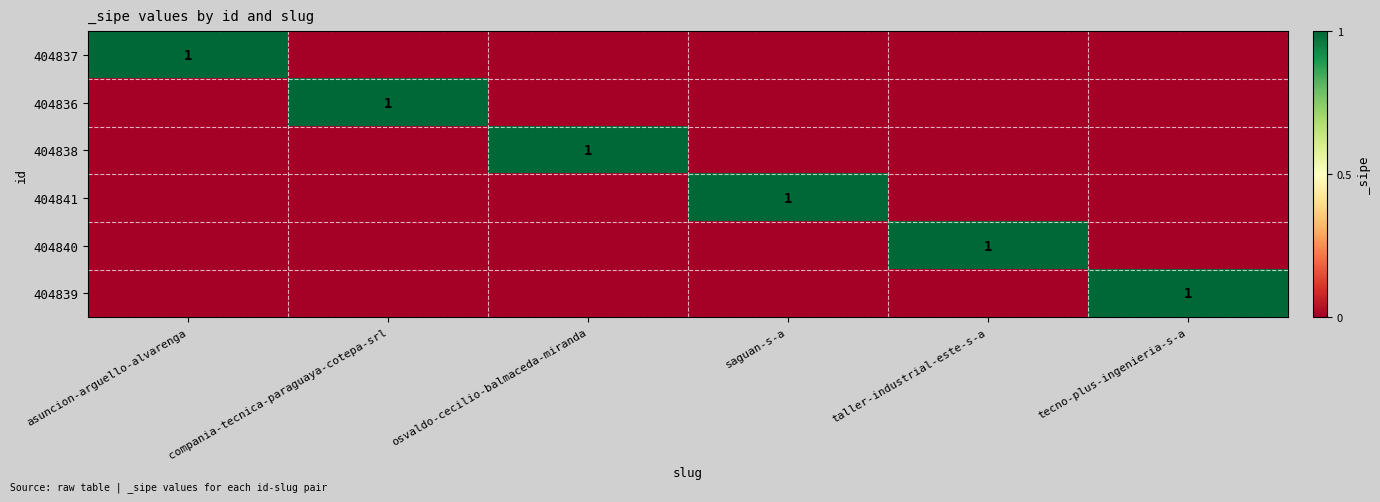

Between asuncion-arguello-alvarenga and tecno-plus-ingenieria-s-a, which is larger?

asuncion-arguello-alvarenga